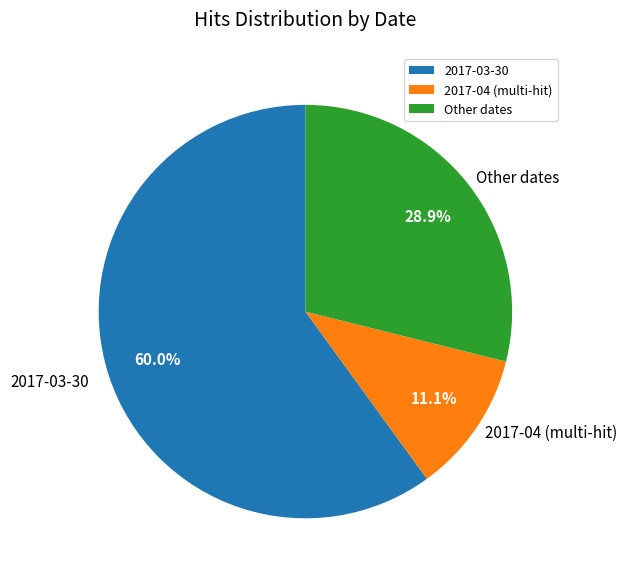

What is the total percentage of 2017-04 (multi-hit) and Other dates?

40.0%